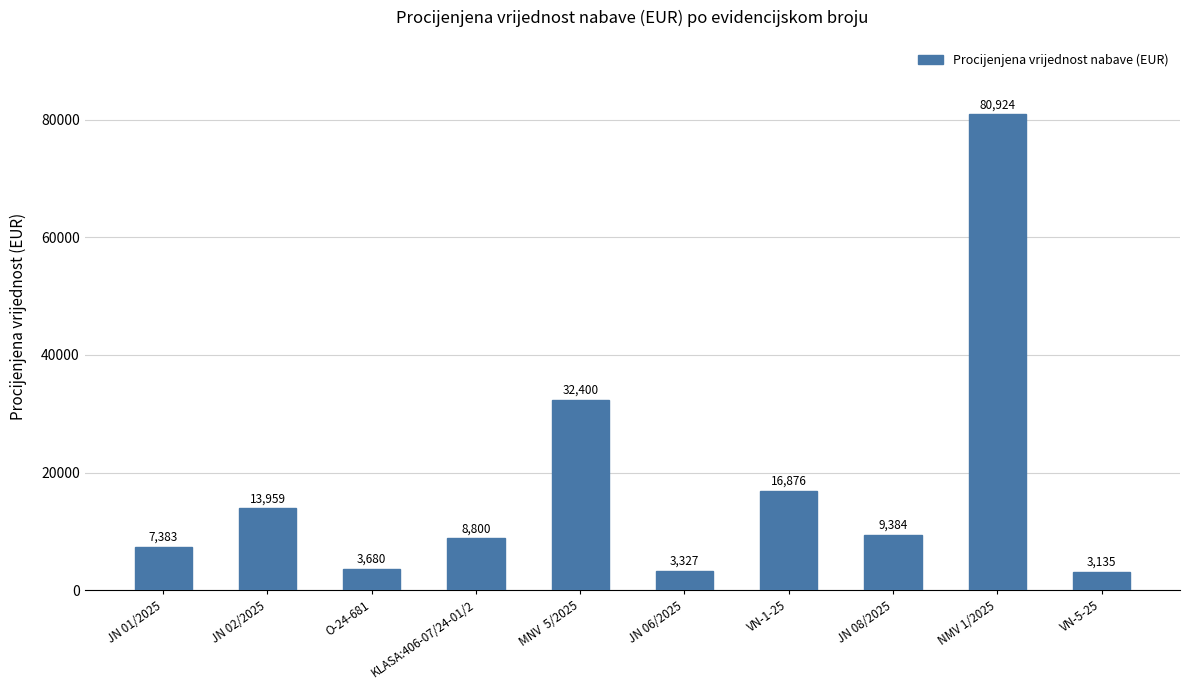

How many categories are shown in the chart?

10